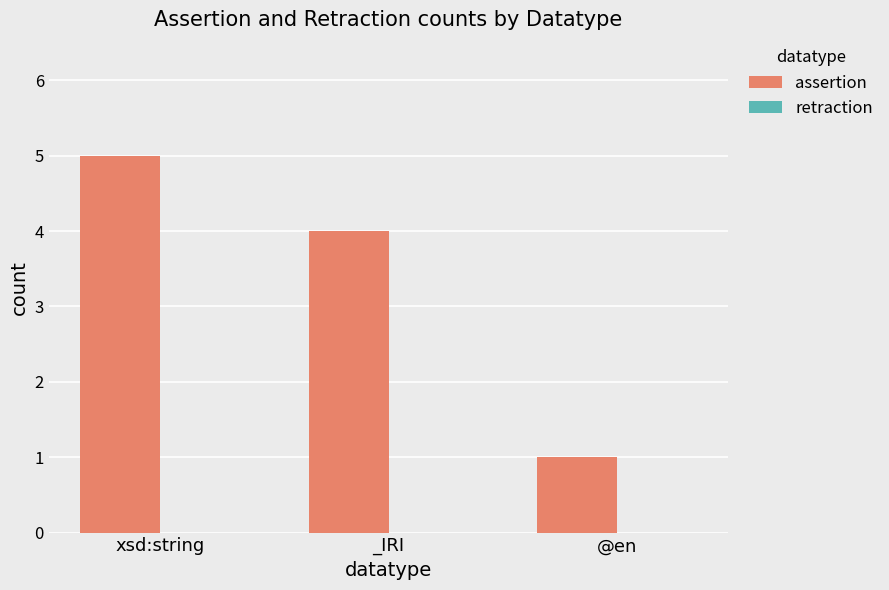

Rank the categories by value from lowest to highest.

@en, _IRI, xsd:string